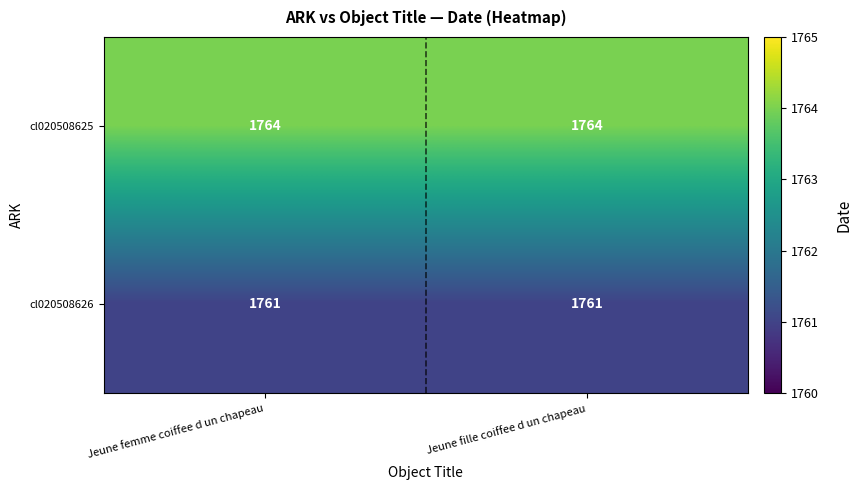

Reading left to right, list all the values displayed in this chart.

cl020508625: Jeune femme coiffee d un chapeau=1764	Jeune fille coiffee d un chapeau=1764
cl020508626: Jeune femme coiffee d un chapeau=1761	Jeune fille coiffee d un chapeau=1761